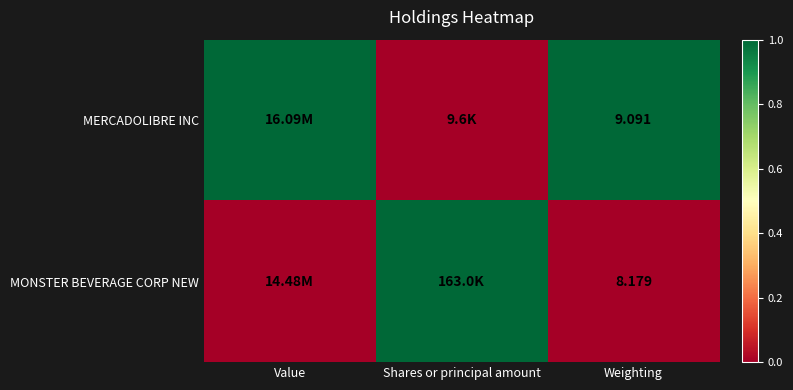

The value of MERCADOLIBRE INC at Weighting is 1. True or false?

True